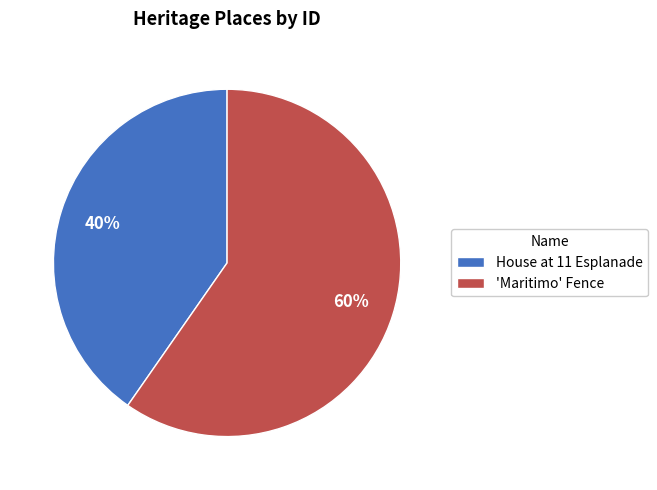

Do House at 11 Esplanade and 'Maritimo' Fence together represent more than half of the pie?

Yes